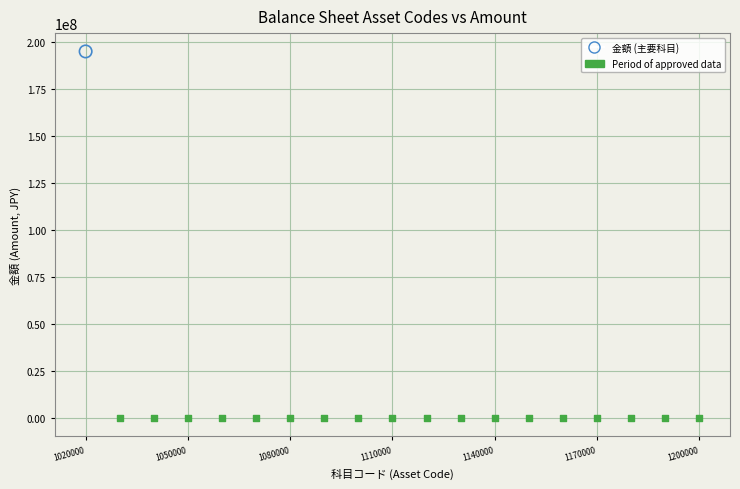

Which series contains the highest Y value?

金額 (主要科目)